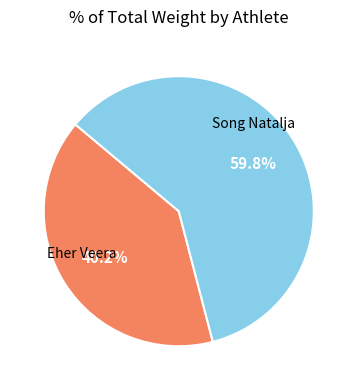

Does any single category account for the majority?

Yes